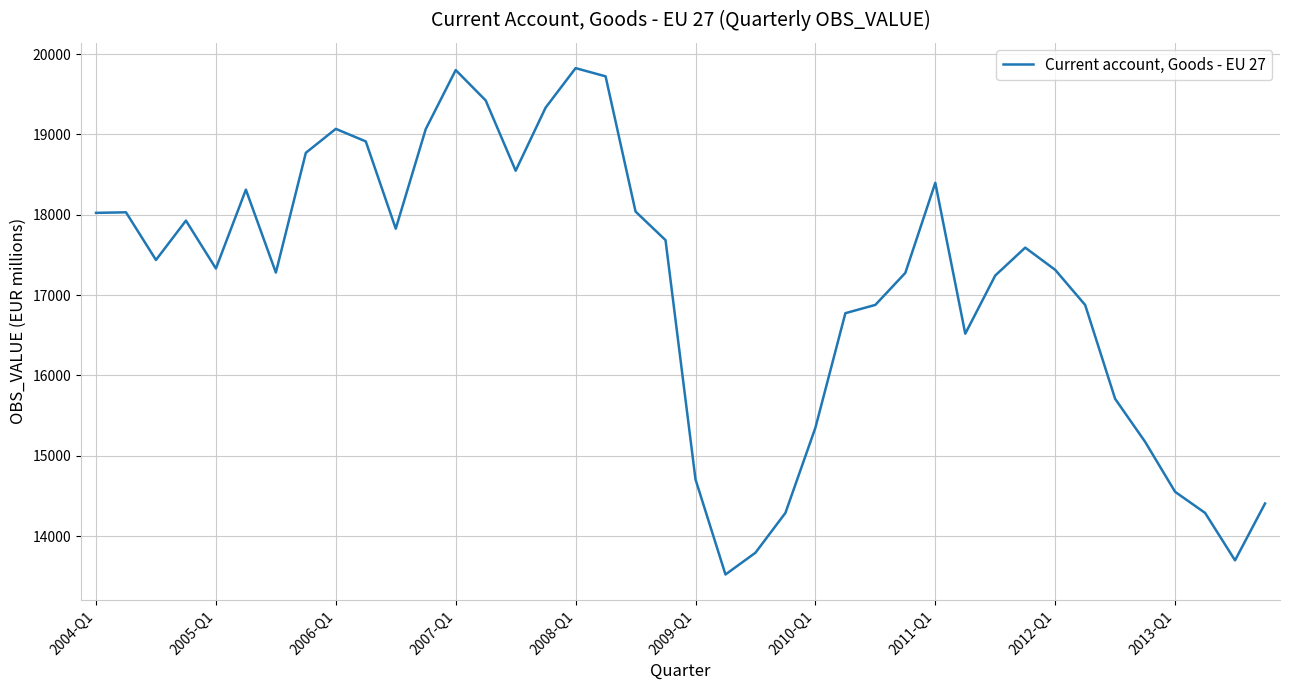

What is the smallest value displayed?

13522.2